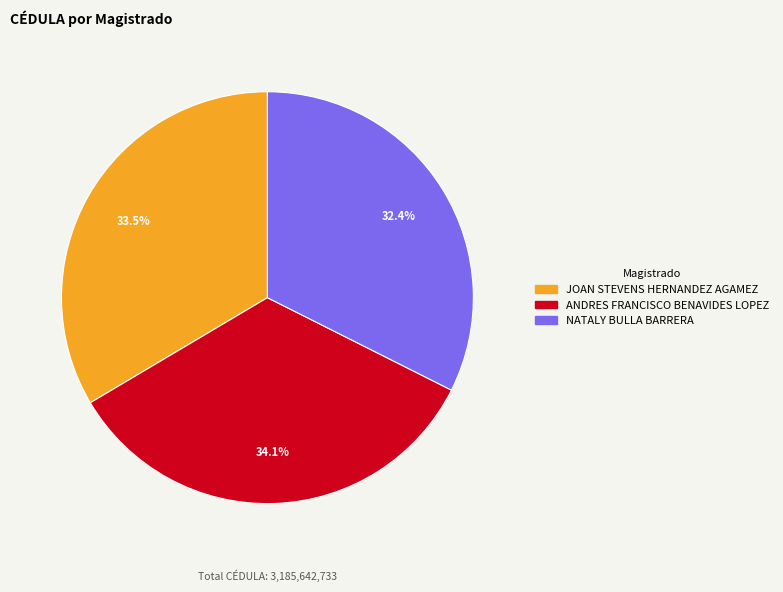

Does JOAN STEVENS HERNANDEZ AGAMEZ represent more than half of the total?

No